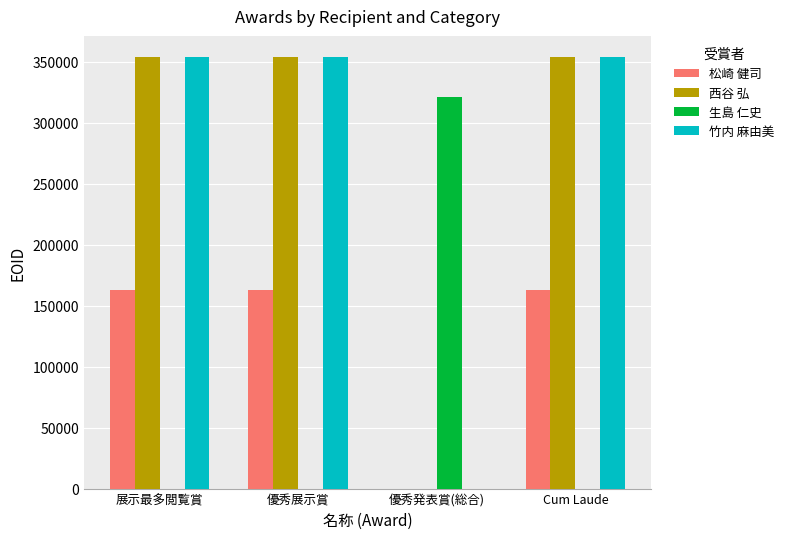

True or false: 竹内 麻由美 has a value of 353348 at 展示最多閲覧賞.

True